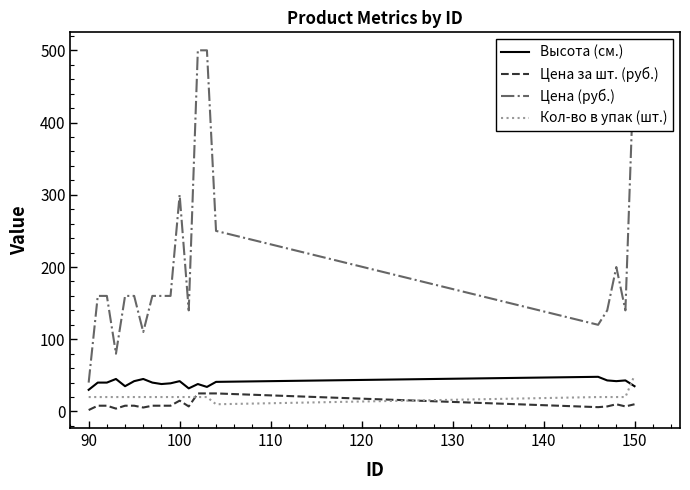

Reading right to left, list all the values displayed in this chart.

Высота (см.): 35.0	43.0	42.0	43.0	48.0	41.0	34.0	38.0	32.0	42.0	39.0	38.0	40.0	45.0	42.0	35.0	45.0	40.0	40.0	30.0
Цена за шт. (руб.): 10.0	7.0	10.0	7.0	6.0	25.0	25.0	25.0	7.0	15.0	8.0	8.0	8.0	5.5	8.0	8.0	4.0	8.0	8.0	2.0
Цена (руб.): 500.0	140.0	200.0	140.0	120.0	250.0	500.0	500.0	140.0	300.0	160.0	160.0	160.0	110.0	160.0	160.0	80.0	160.0	160.0	40.0
Кол-во в упак (шт.): 50.0	20.0	20.0	20.0	20.0	10.0	20.0	20.0	20.0	20.0	20.0	20.0	20.0	20.0	20.0	20.0	20.0	20.0	20.0	20.0